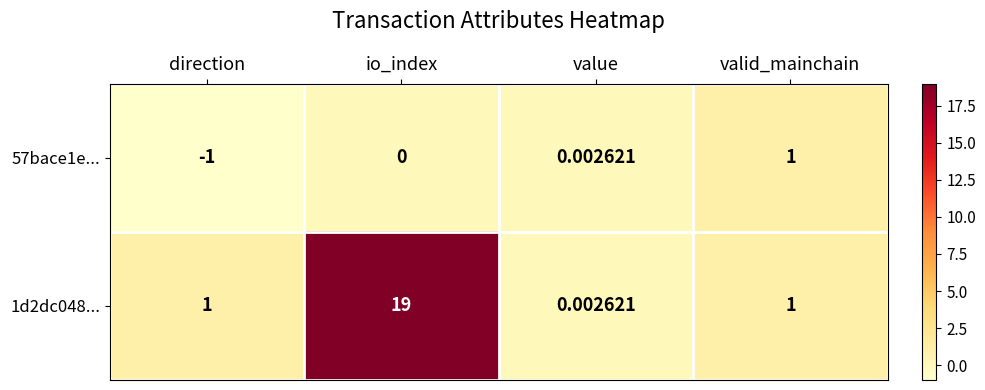

Which series has the largest total across all categories?

1d2dc048...